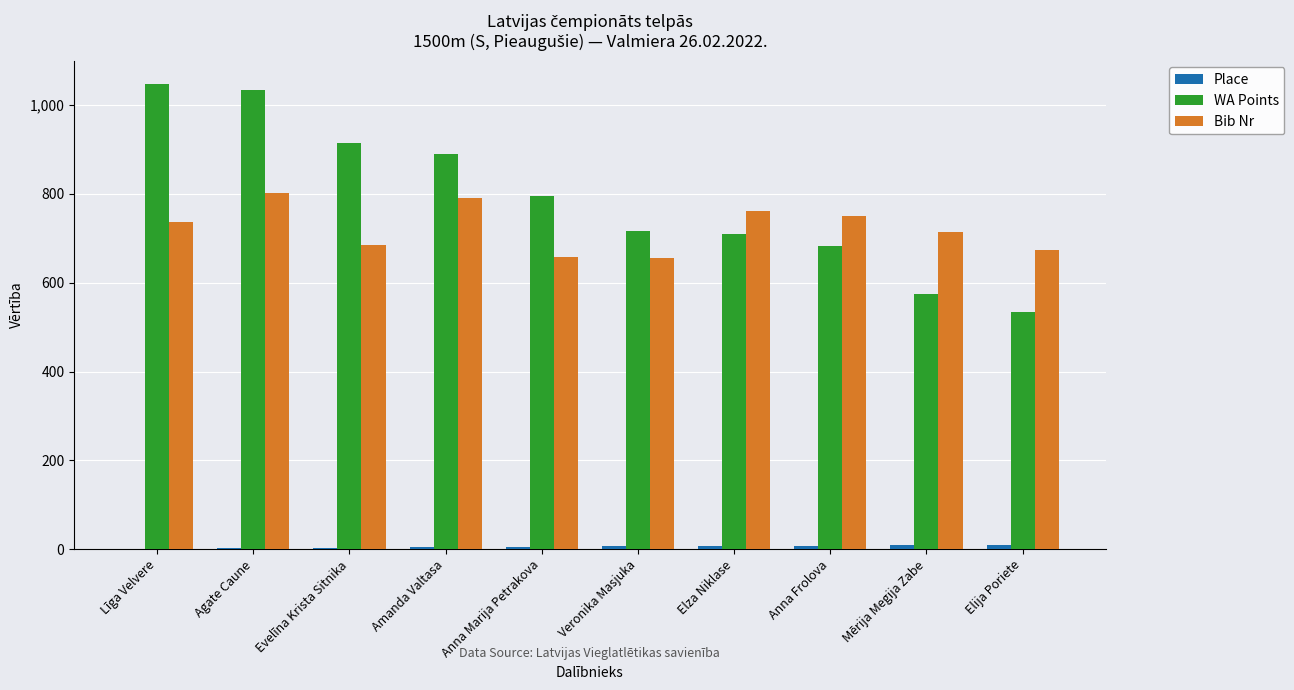

The Bib Nr series shows 266 at Amanda Valtasa. True or false?

False